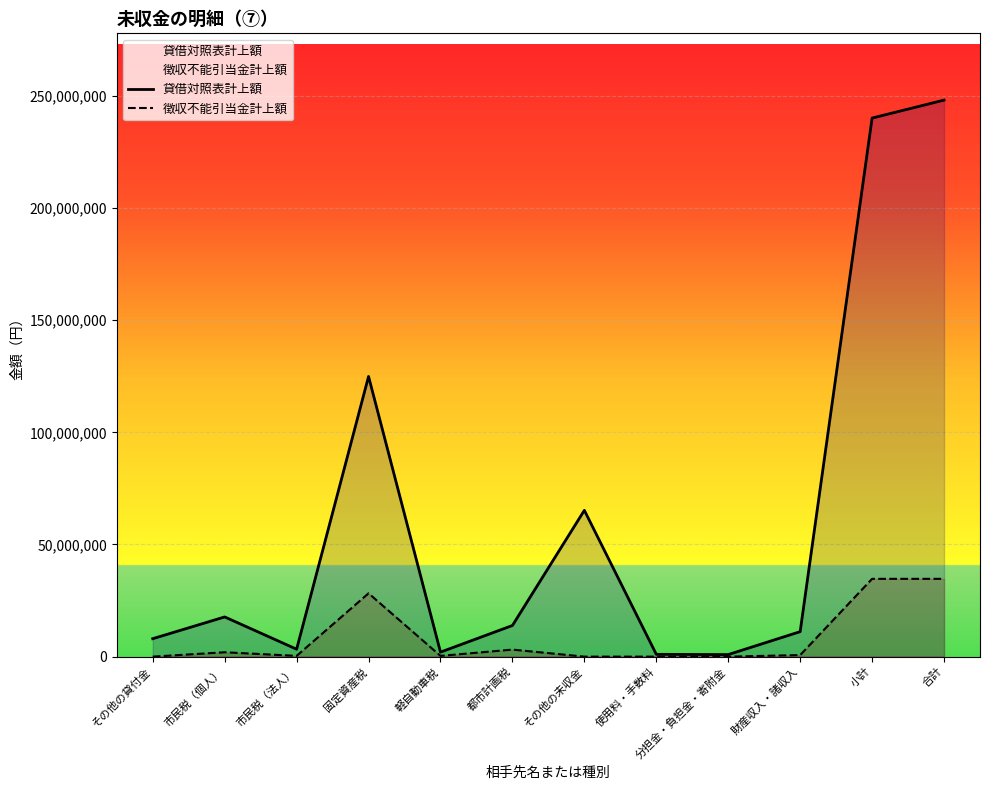

What is the average value of the 貸借対照表計上額 series?

61357392